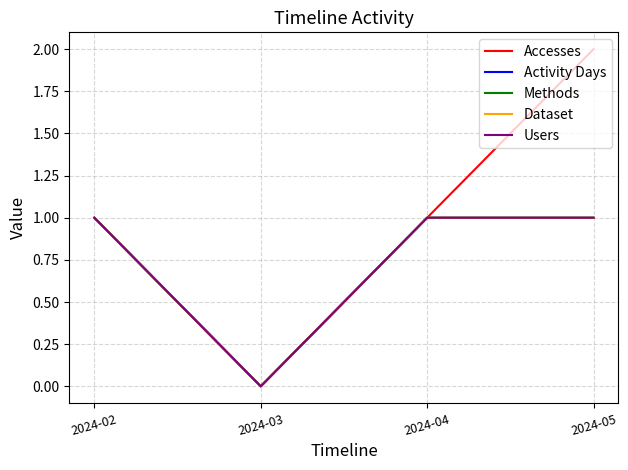

Which series changed the most between 2024-04 and 2024-05?

Accesses